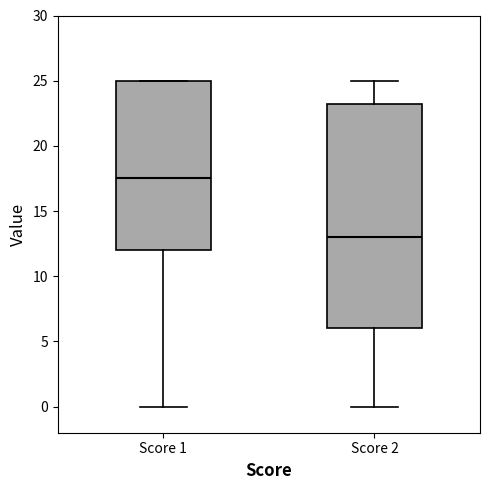

Reading left to right, read every box against the y-axis: the position of its median line, the range the box covers, and the ends of its whiskers. The values are not printed on the chart, so give them approximately, as read against the axis.

Score 1: median 17.5, box 12.0 to 25.0, whiskers 0.0 to 25.0
Score 2: median 13.0, box 6.0 to 23.5, whiskers 0.0 to 25.0